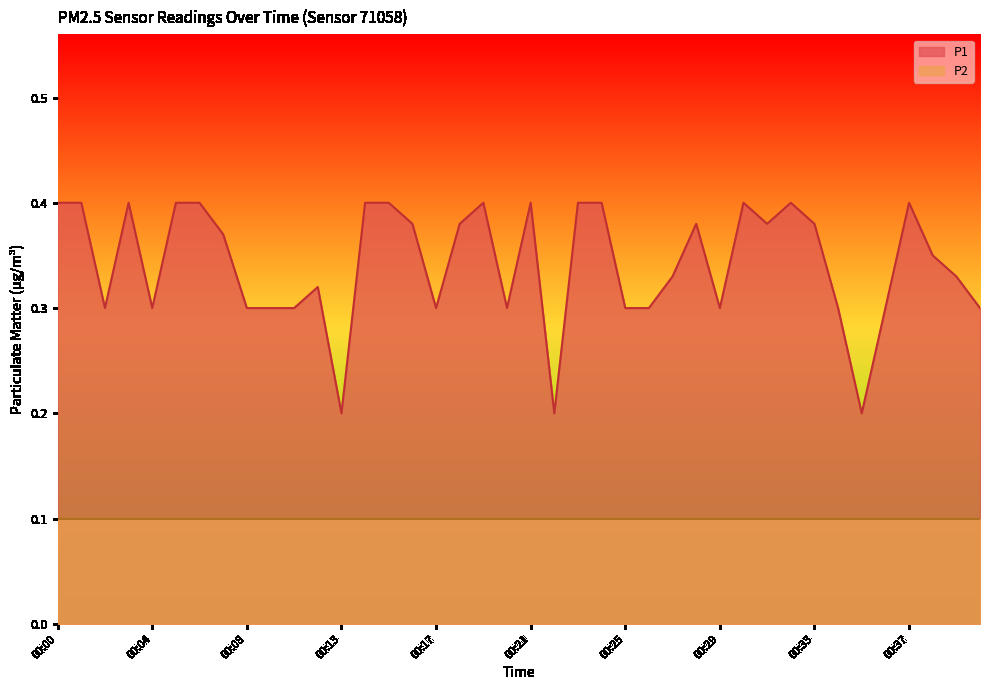

List the labels in order of value, largest first.

00:00, 00:01, 00:03, 00:05, 00:06, 00:14, 00:15, 00:19, 00:21, 00:23, 00:24, 00:30, 00:32, 00:37, 00:16, 00:18, 00:28, 00:31, 00:33, 00:07, 00:38, 00:27, 00:39, 00:12, 00:02, 00:04, 00:08, 00:09, 00:10, 00:17, 00:20, 00:25, 00:26, 00:29, 00:34, 00:36, 00:40, 00:13, 00:22, 00:35